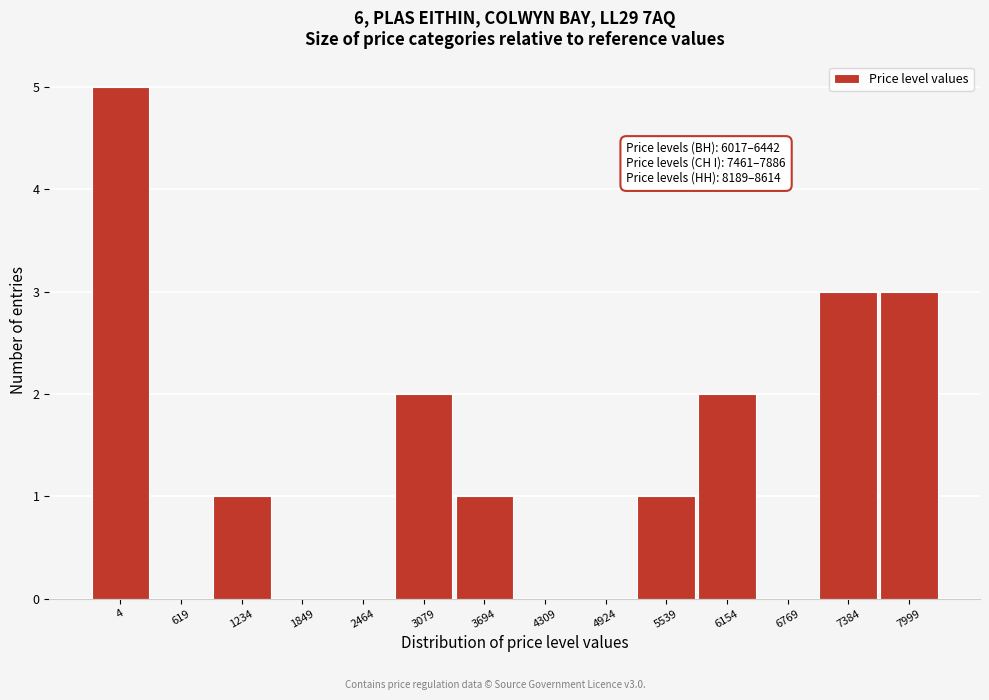

Reading left to right, what are all the values shown in this chart?

4=5	619=0	1234=1	1849=0	2464=0	3079=2	3694=1	4309=0	4924=0	5539=1	6154=2	6769=0	7384=3	7999=3